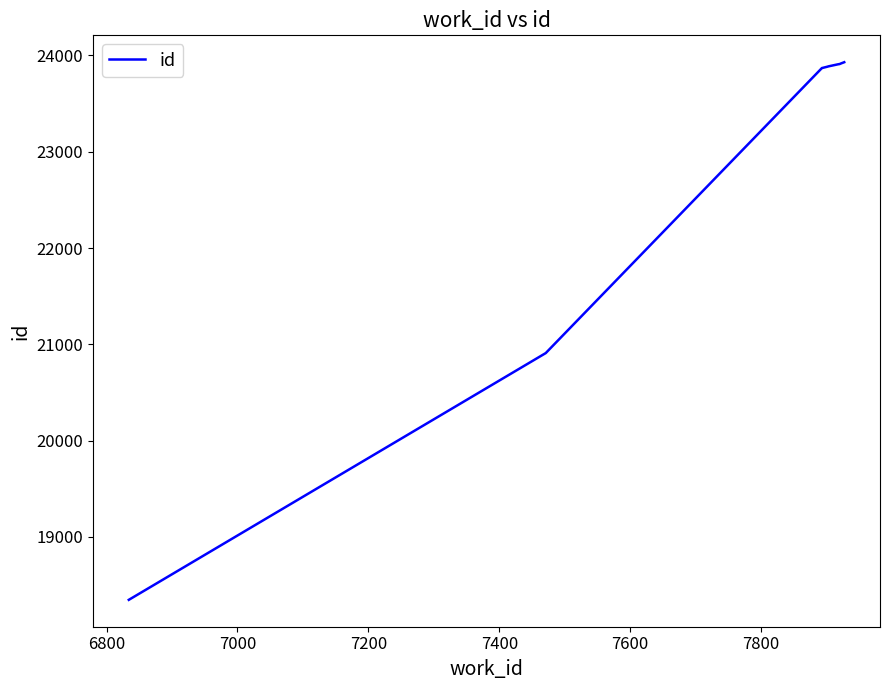

What is the difference between the maximum and minimum values?

5584